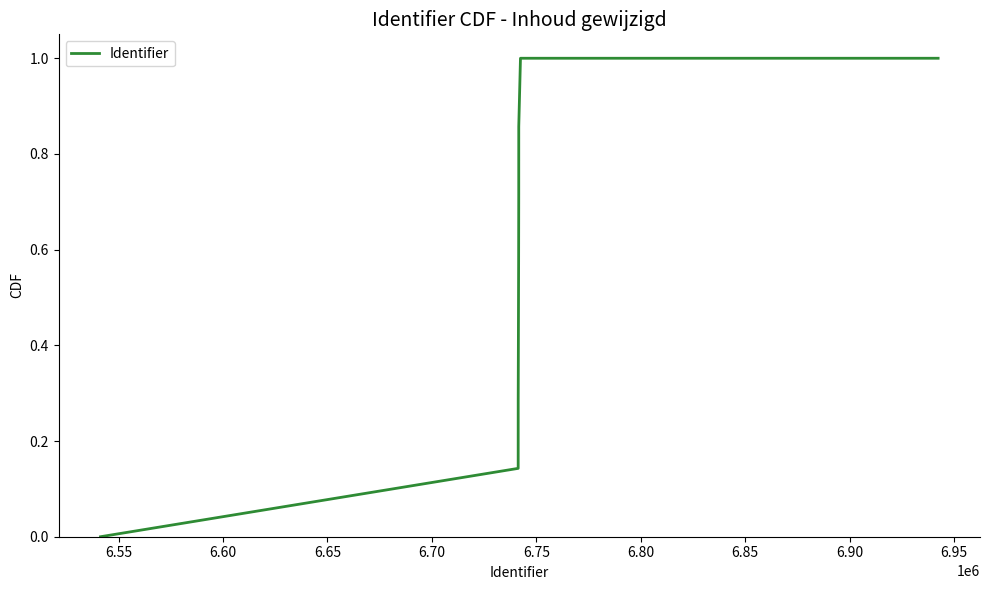

What is the difference between the maximum and minimum values?

1.0